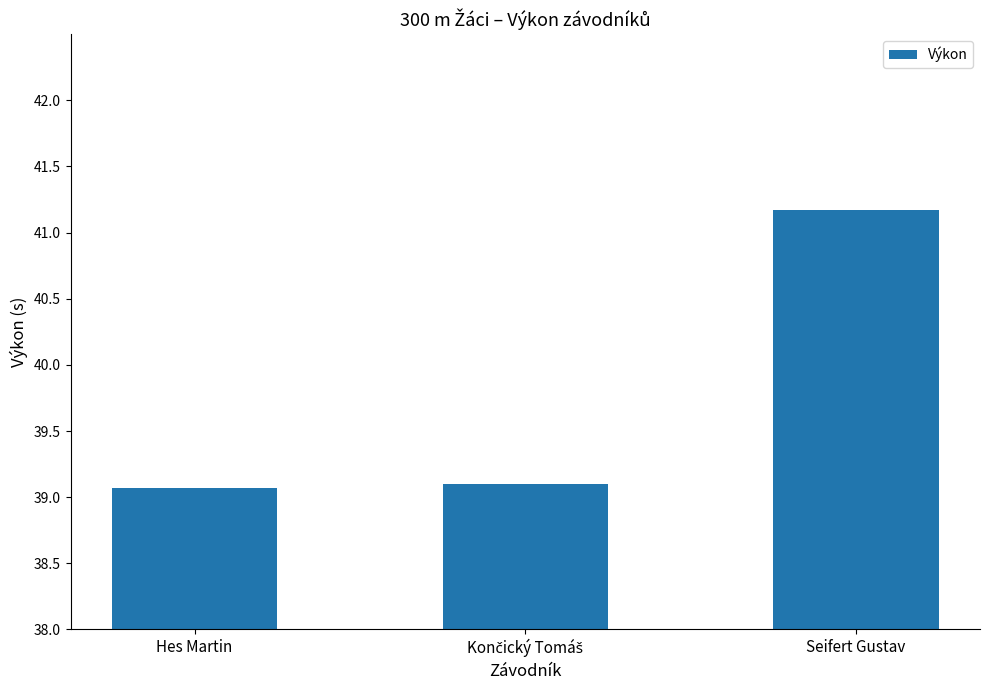

What is the change in value from Hes Martin to Seifert Gustav?

+2.1